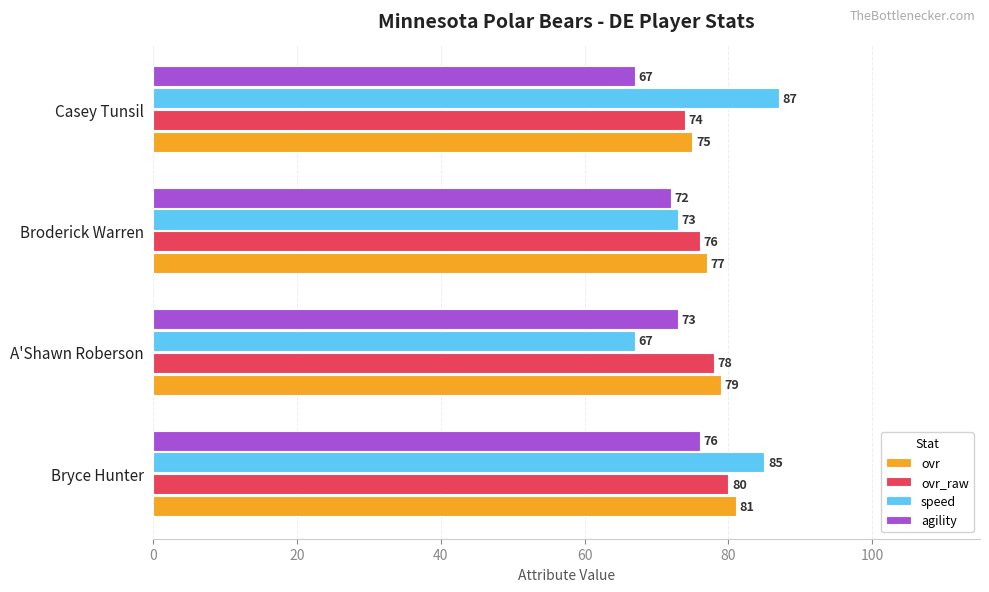

What is the difference between the maximum and second lowest values in the agility series?

4